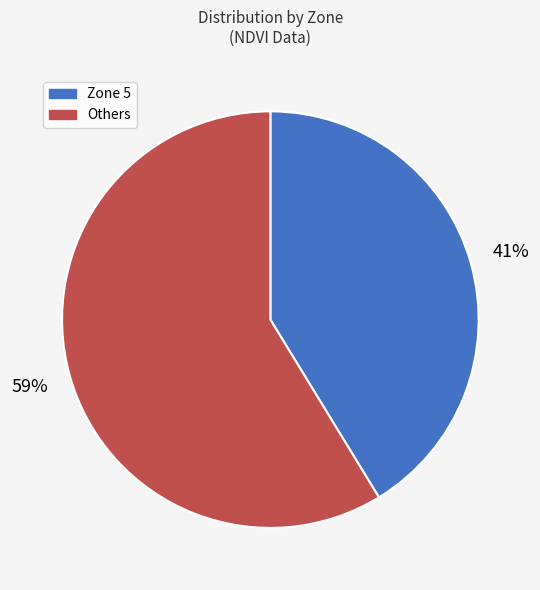

Is there any slice that represents more than half of the pie?

Yes